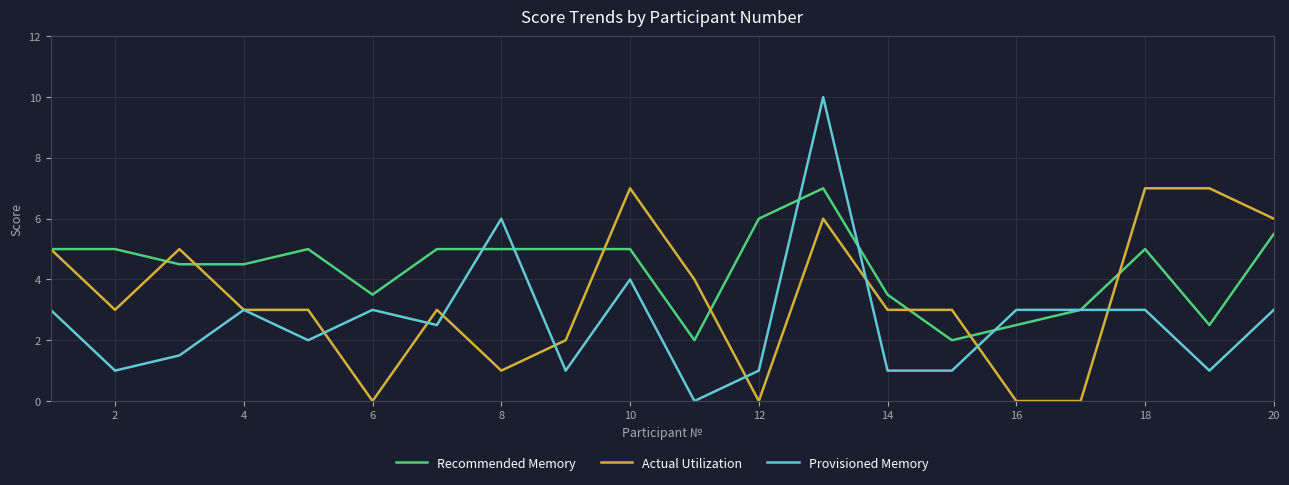

Reading left to right, list all the values displayed in this chart.

Recommended Memory: 5.0	5.0	4.5	4.5	5.0	3.5	5.0	5.0	5.0	5.0	2.0	6.0	7.0	3.5	2.0	2.5	3.0	5.0	2.5	5.5
Actual Utilization: 5.0	3.0	5.0	3.0	3.0	0.0	3.0	1.0	2.0	7.0	4.0	0.0	6.0	3.0	3.0	0.0	0.0	7.0	7.0	6.0
Provisioned Memory: 3.0	1.0	1.5	3.0	2.0	3.0	2.5	6.0	1.0	4.0	0.0	1.0	10.0	1.0	1.0	3.0	3.0	3.0	1.0	3.0